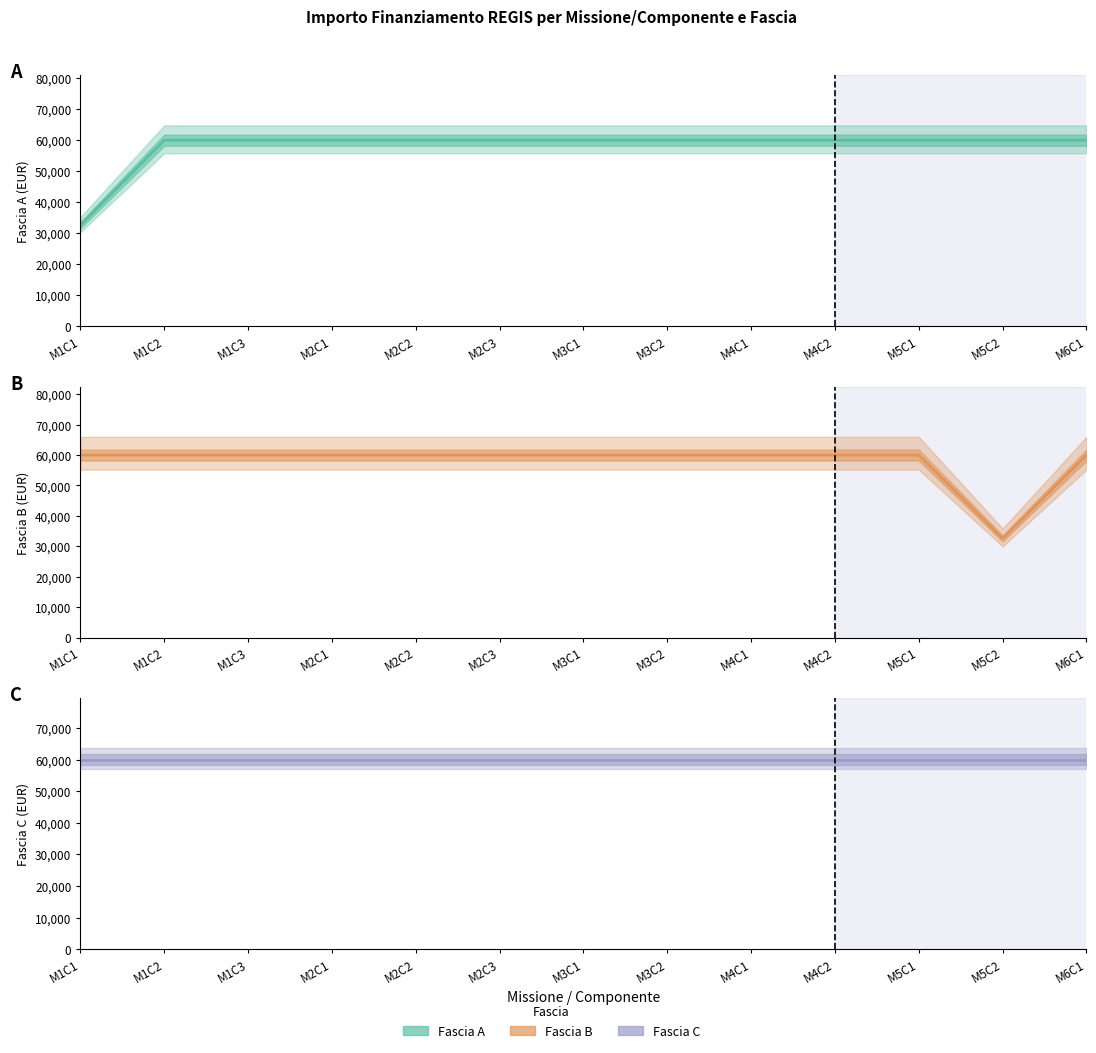

At which label is Fascia C closest to 59966?

M1C1